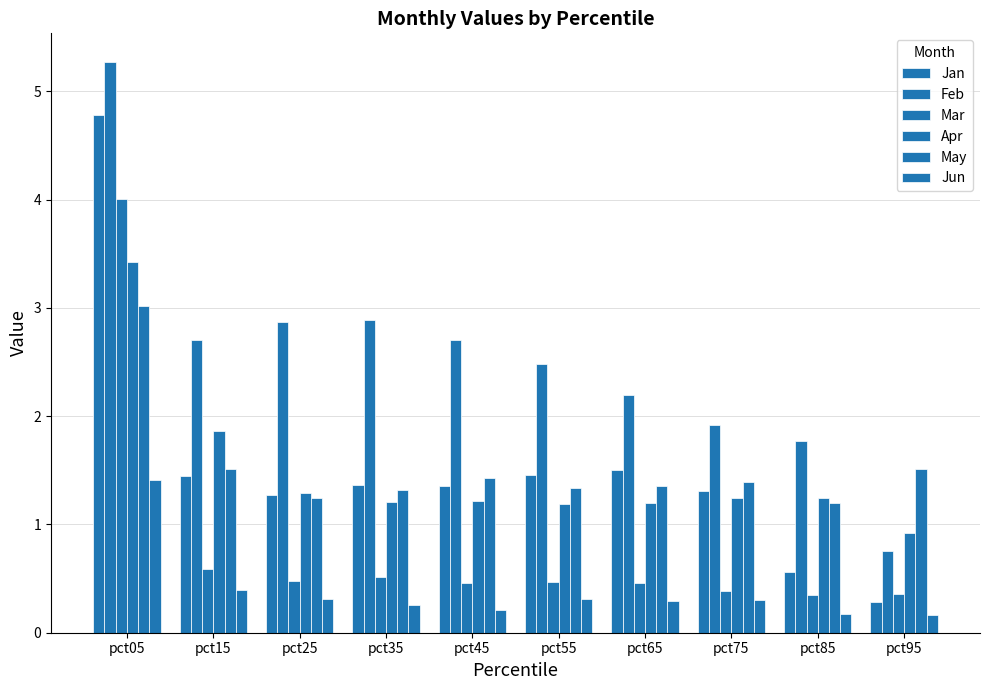

Does the chart contain any negative values?

No